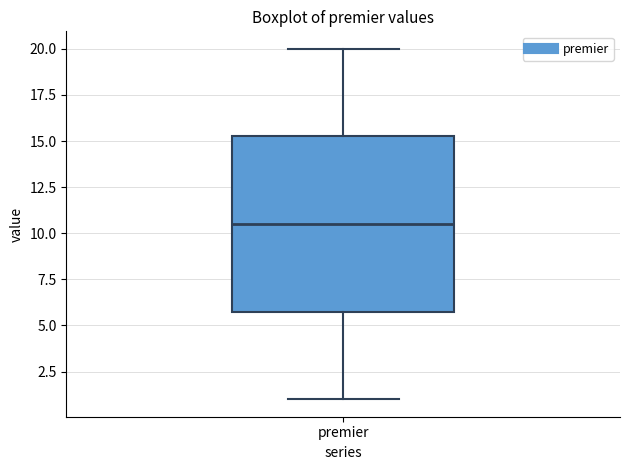

Read this box plot against the y-axis: the position of the median line, the range covered by the box, and the ends of both whiskers. The values are not printed on the chart, so give them approximately, as read against the axis.

median 10.5, box 6.0 to 15.5, whiskers 1.0 to 20.0